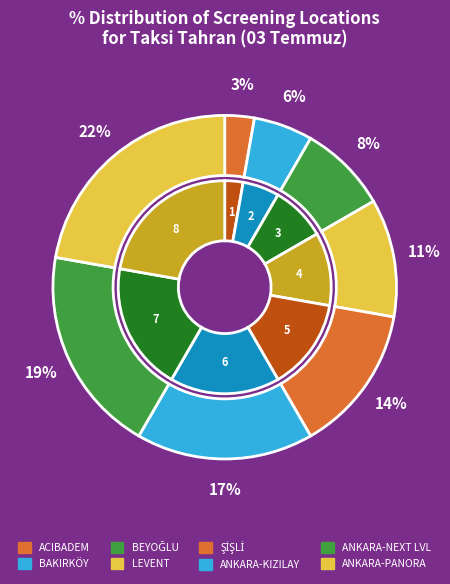

The ANKARA (PANORA) slice represents 31% of the pie. True or false?

False